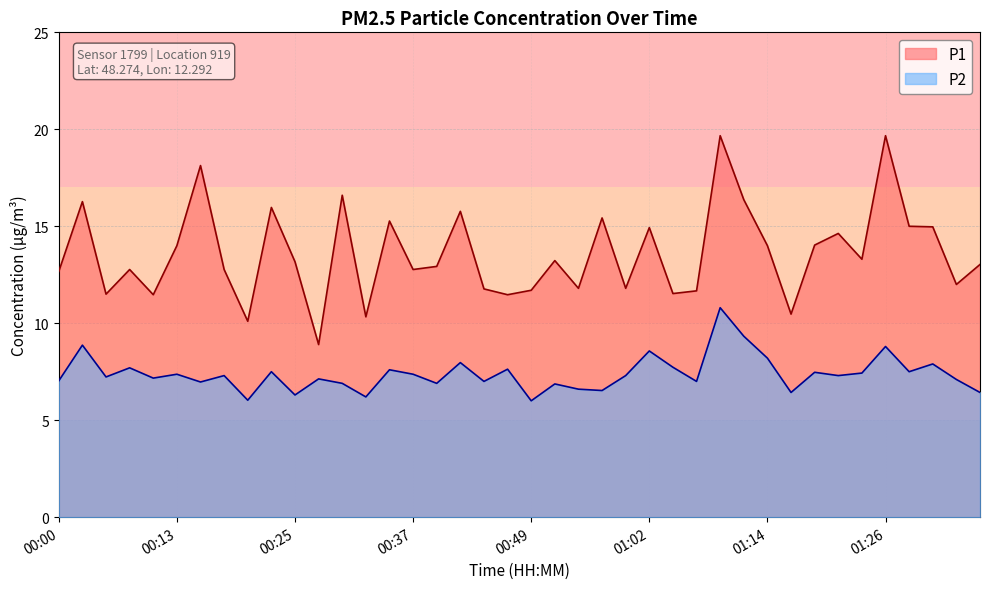

How many series are shown in this chart?

2